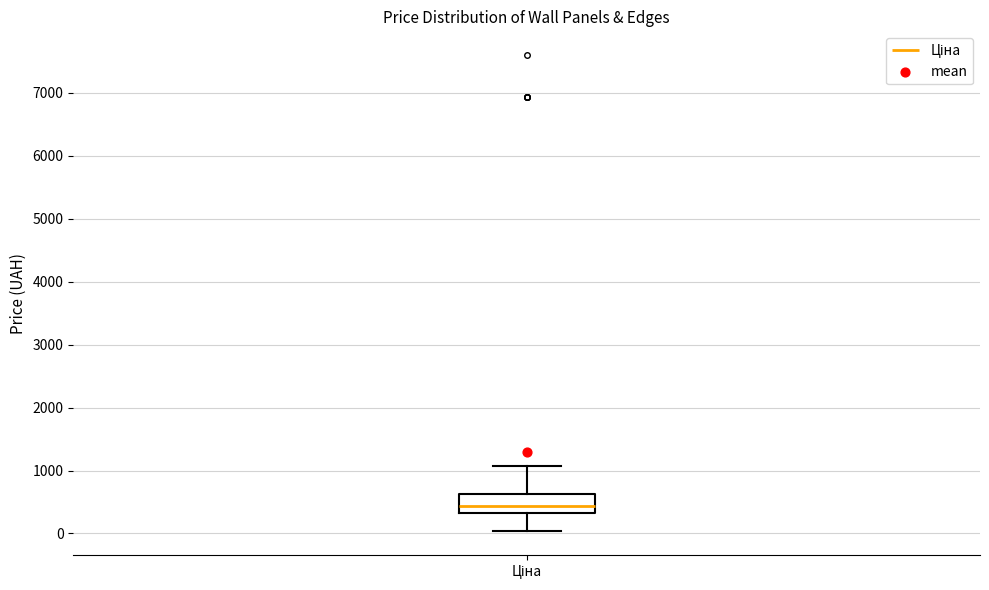

Transcribe this box plot: give where the median line is, the range the box spans, and where the two whiskers end, as read against the y-axis. The values are not printed on the chart, so give them approximately, as read against the axis.

median 400, box 300 to 600, whiskers 0 to 1100